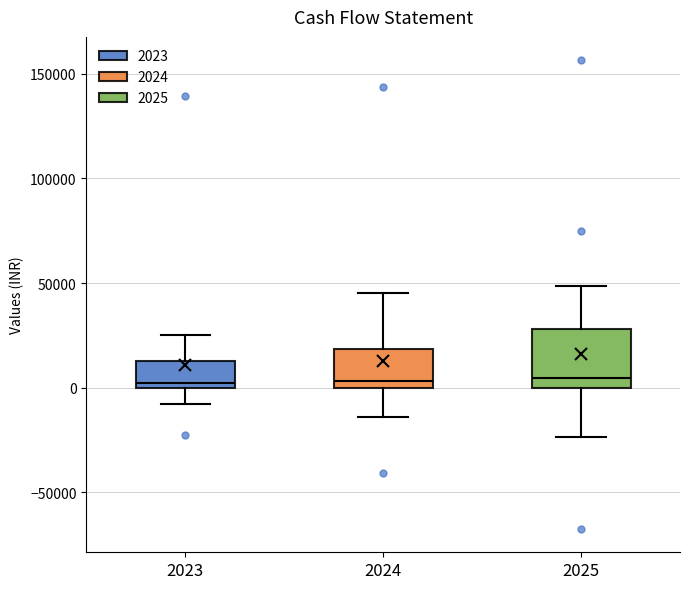

Reading left to right, read every box against the y-axis: the position of its median line, the range the box covers, and the ends of its whiskers. The values are not printed on the chart, so give them approximately, as read against the axis.

2023: median 0 (just above the box's lower edge), box 0 to 15000, whiskers -10000 to 25000
2024: median 5000, box 0 to 20000, whiskers -15000 to 45000
2025: median 5000, box 0 to 30000, whiskers -25000 to 50000